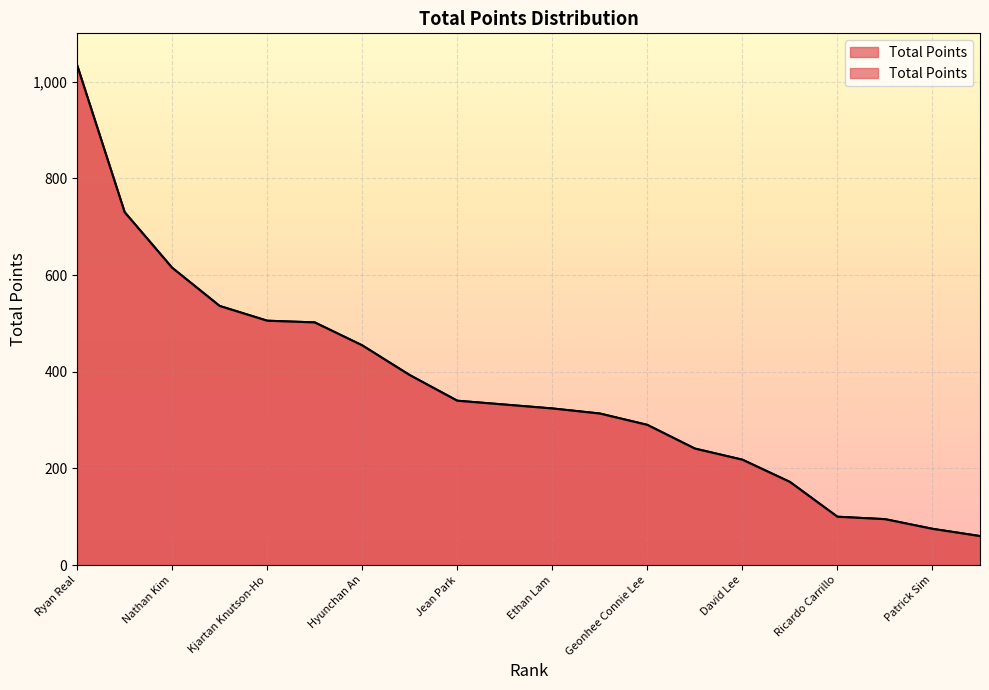

Where does the data first go above 332?

Ryan Real